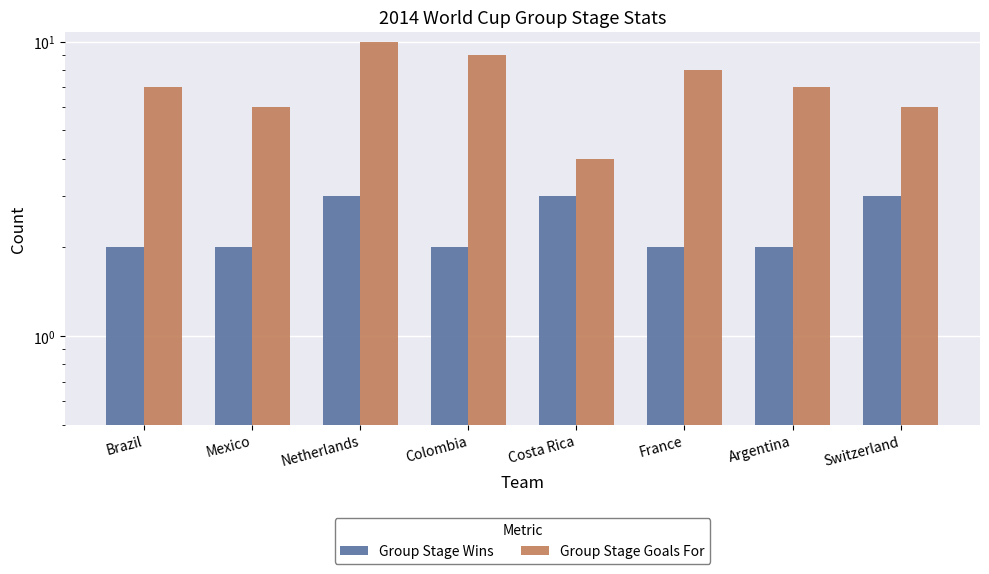

At how many categories does at least one series exceed 8?

2